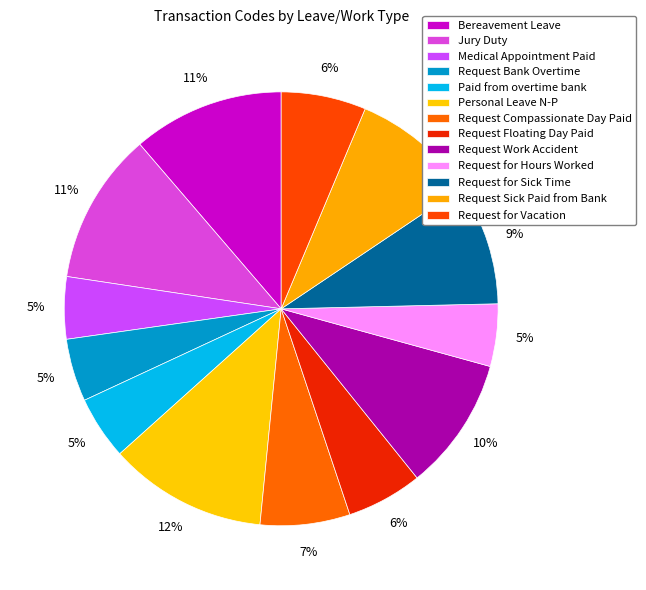

Is there a majority slice in this chart?

No